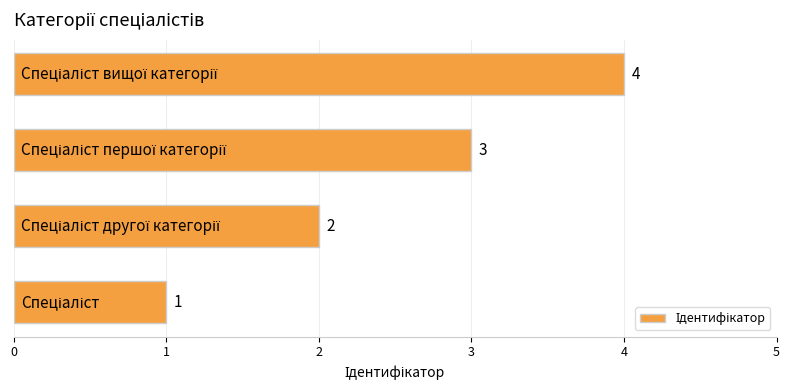

What is the sum of all values?

10